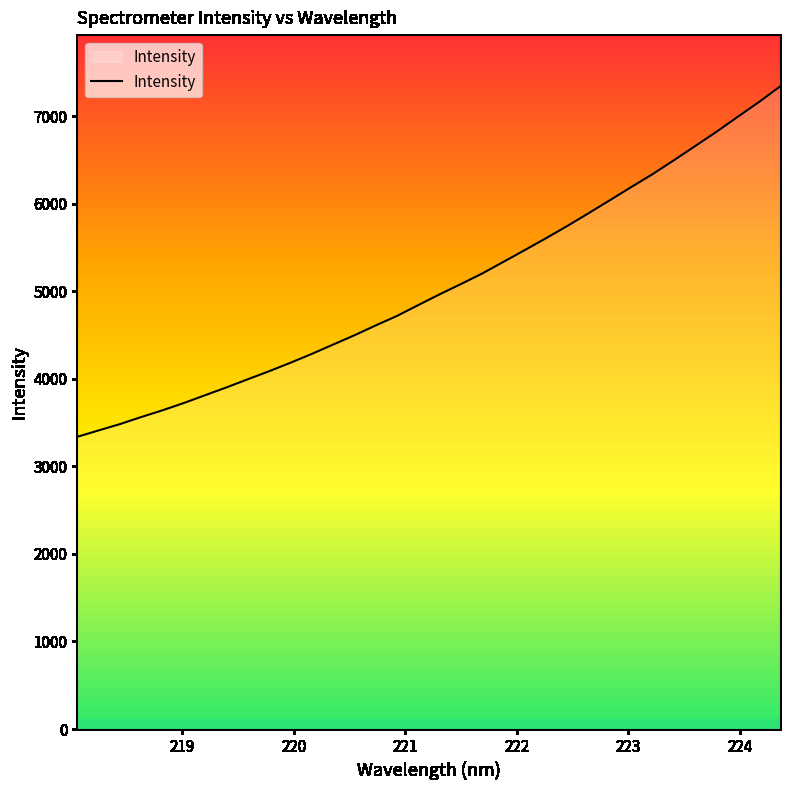

What is the minimum value shown in the chart?

3338.4